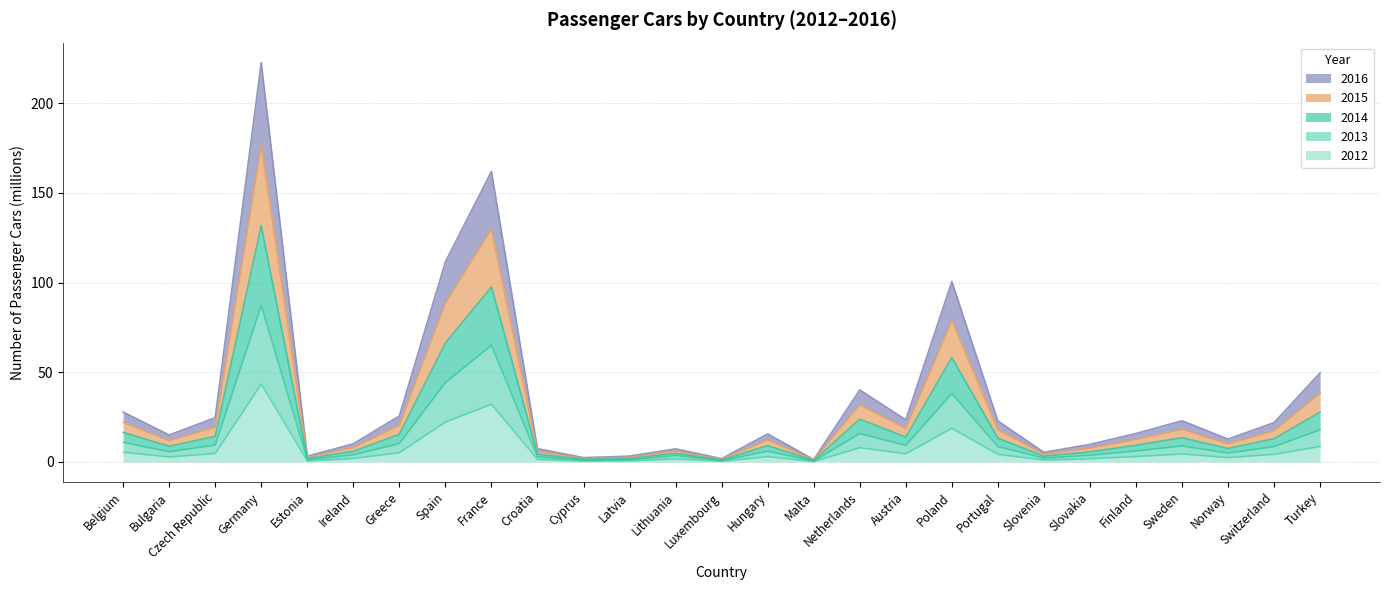

The 2015 series shows 9.7 at Croatia. True or false?

False